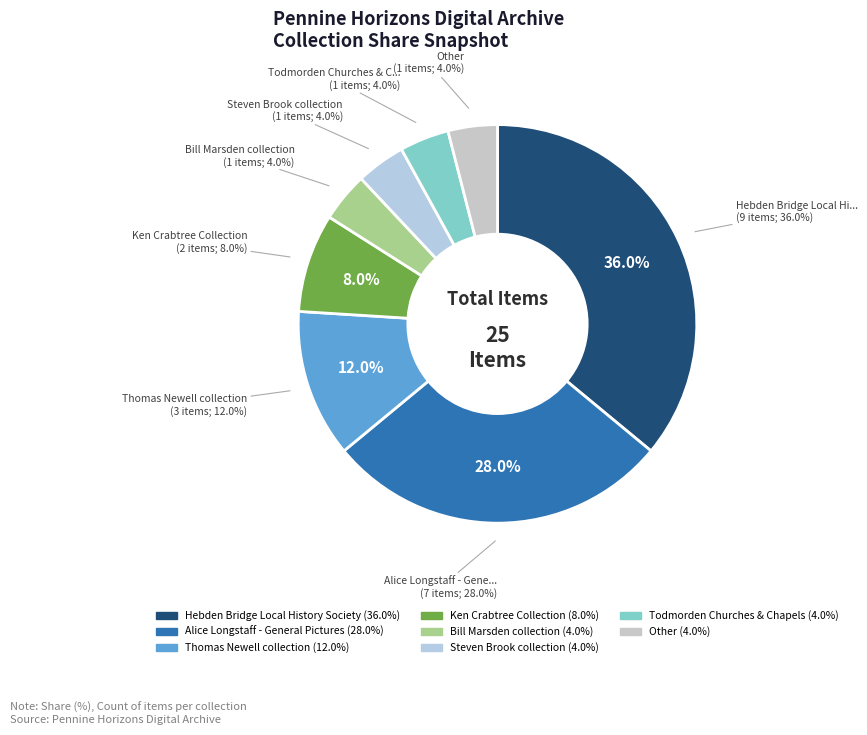

How much of the chart is everything except Thomas Newell collection?

88.0%